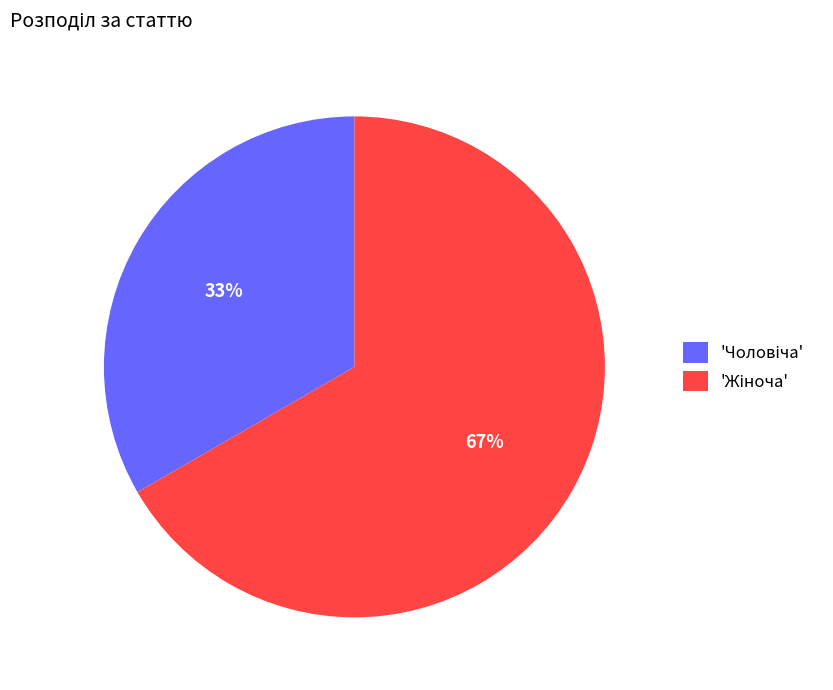

To the nearest percent, what is the average slice percentage?

50%